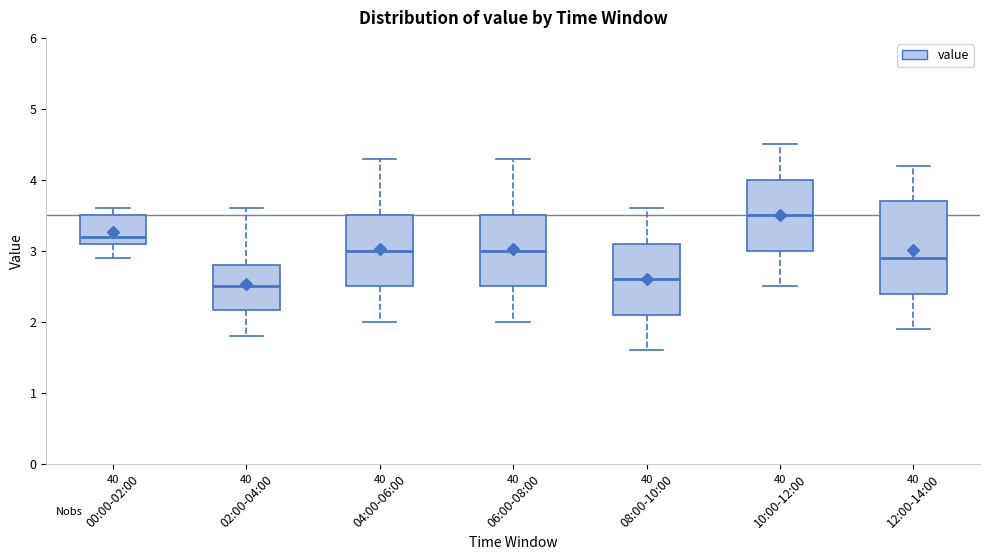

Comparing the boxes themselves (not the whiskers), which one is the tallest?

12:00-14:00